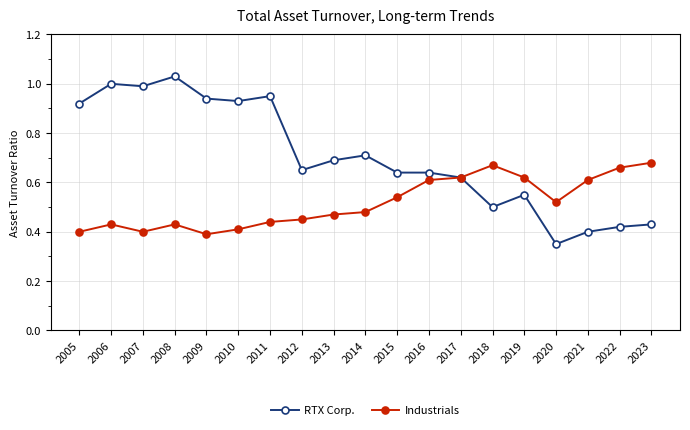

Does the chart have visible grid lines?

Yes